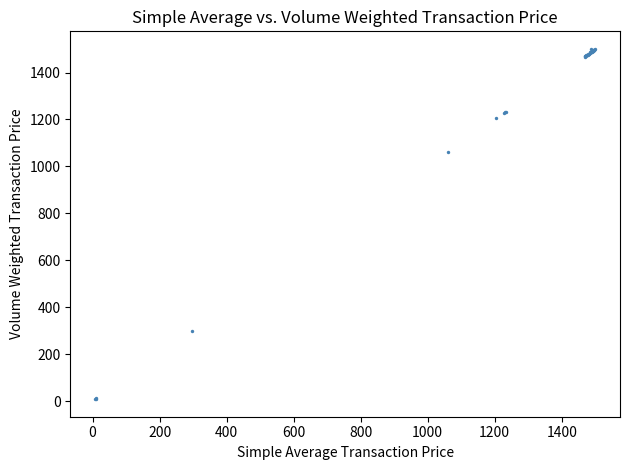

What Y value in the scatter plot is closest to 754?

1061.0